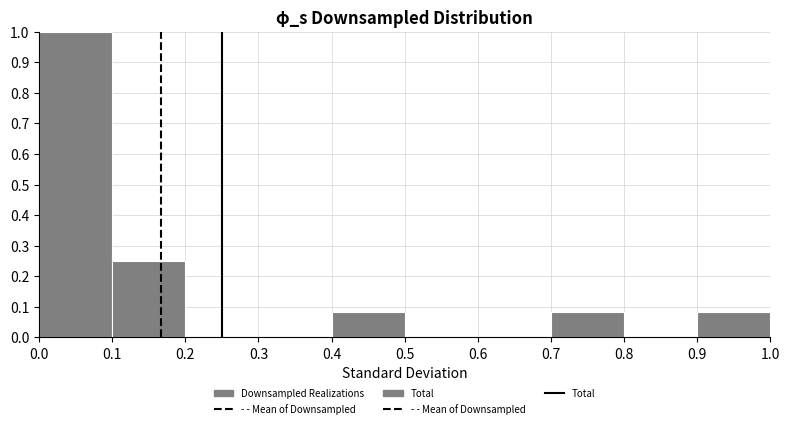

Which range on the x-axis has the tallest bar?

0.0 to 0.1